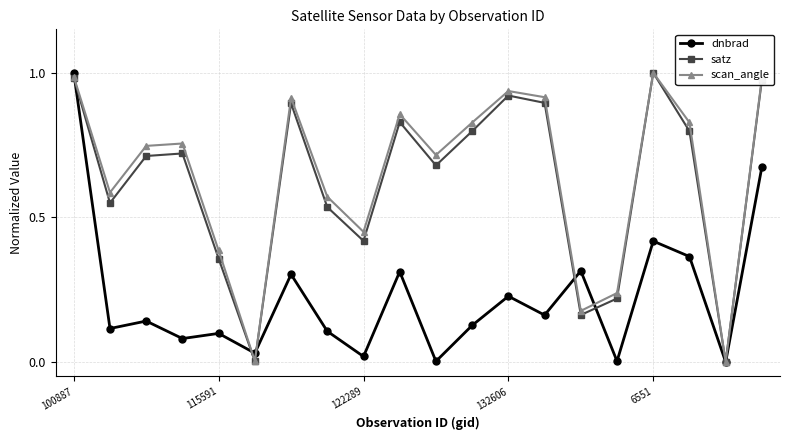

How many interior local peaks does the scan_angle series have?

5